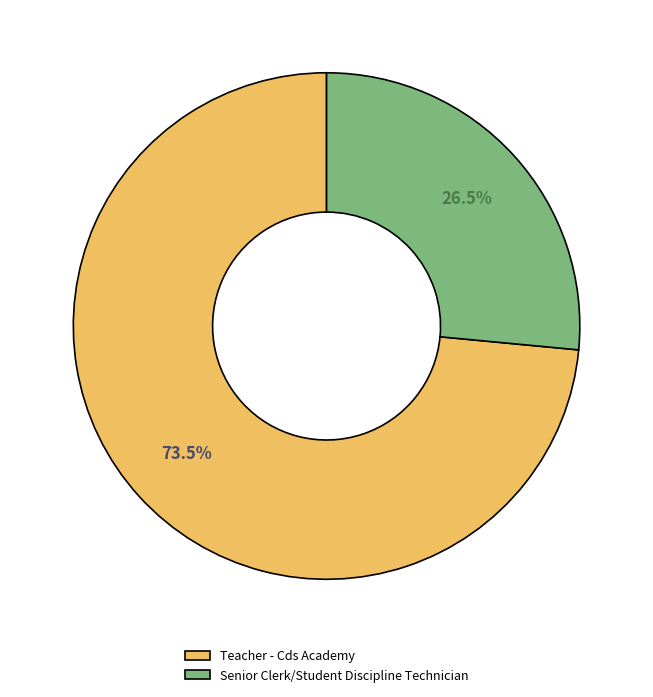

Combined, what portion of the pie is Teacher - Cds Academy and Senior Clerk/Student Discipline Technician?

100.0%